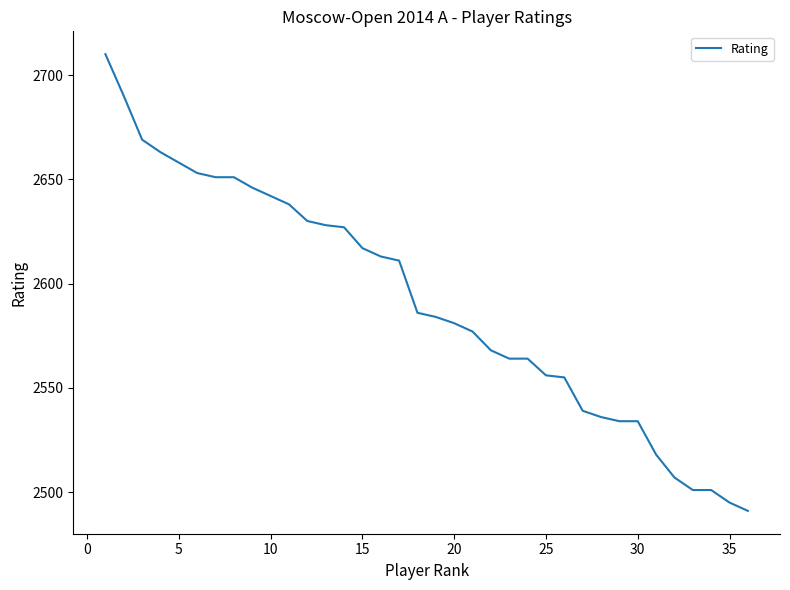

Reading left to right, transcribe all the data shown in this chart.

2710	2690	2669	2663	2658	2653	2651	2651	2646	2642	2638	2630	2628	2627	2617	2613	2611	2586	2584	2581	2577	2568	2564	2564	2556	2555	2539	2536	2534	2534	2518	2507	2501	2501	2495	2491